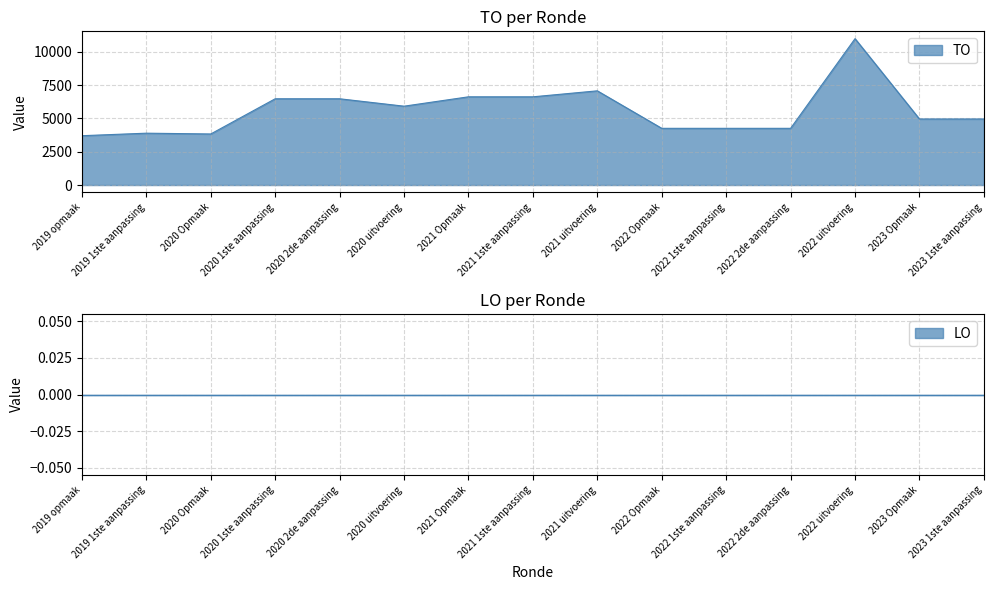

Approximately how many times larger is the value at 2023 1ste aanpassing compared to 2020 uitvoering?

0.8